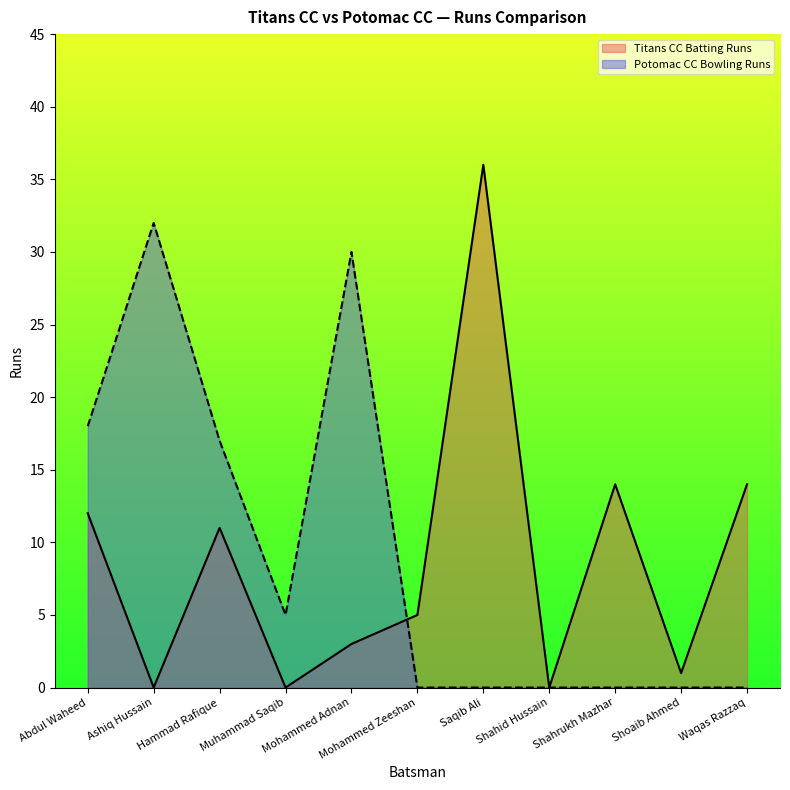

Where do Titans CC Batting Runs and Potomac CC Bowling Runs first cross each other?

Mohammed Adnan and Mohammed Zeeshan